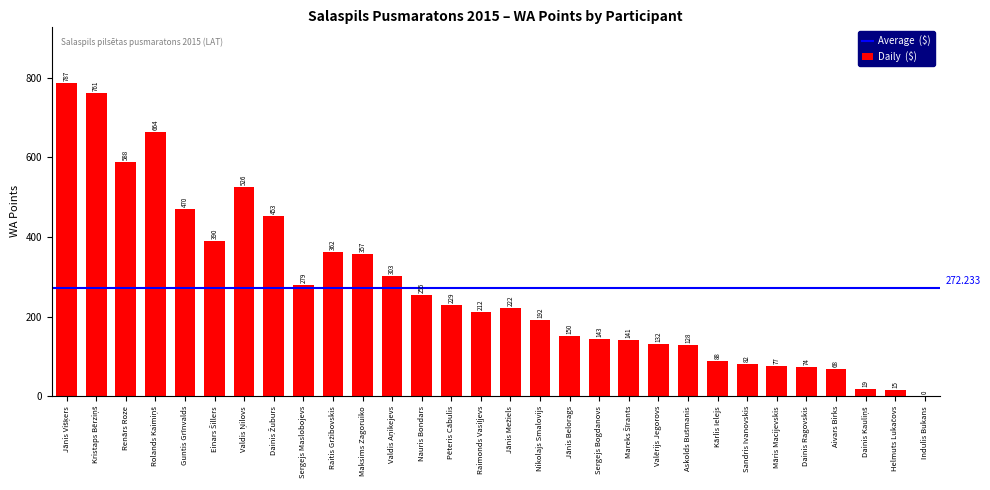

Which has a higher value, Sergejs Maslobojevs or Valērijs Jegorovs?

Sergejs Maslobojevs